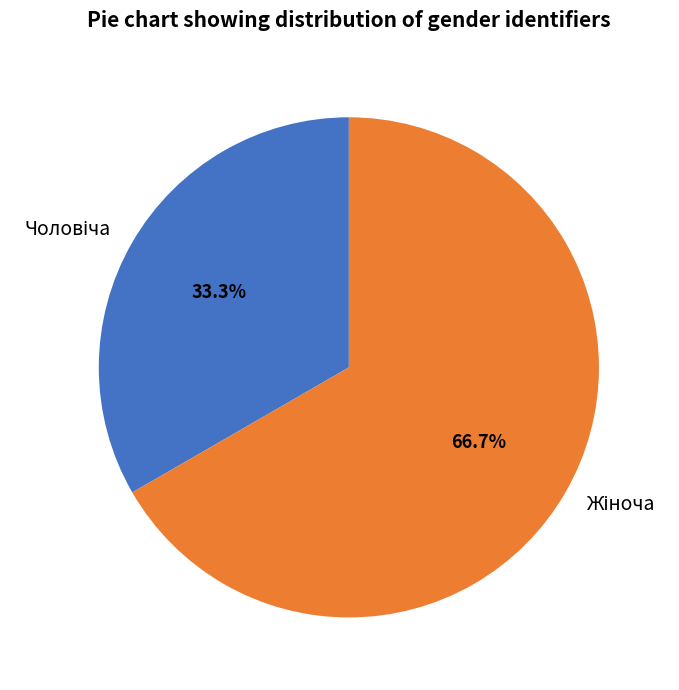

Is there any slice that represents more than half of the pie?

Yes